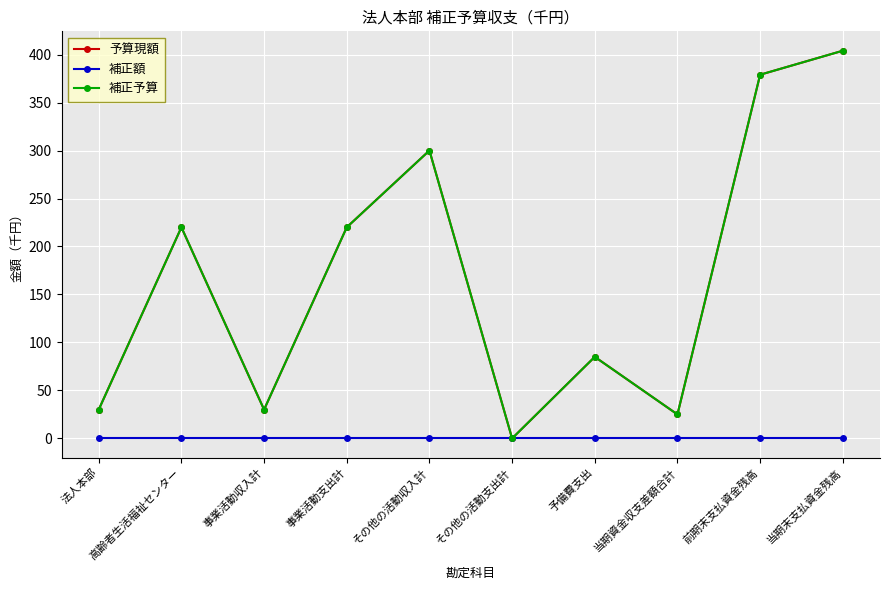

Does the chart have visible grid lines?

Yes